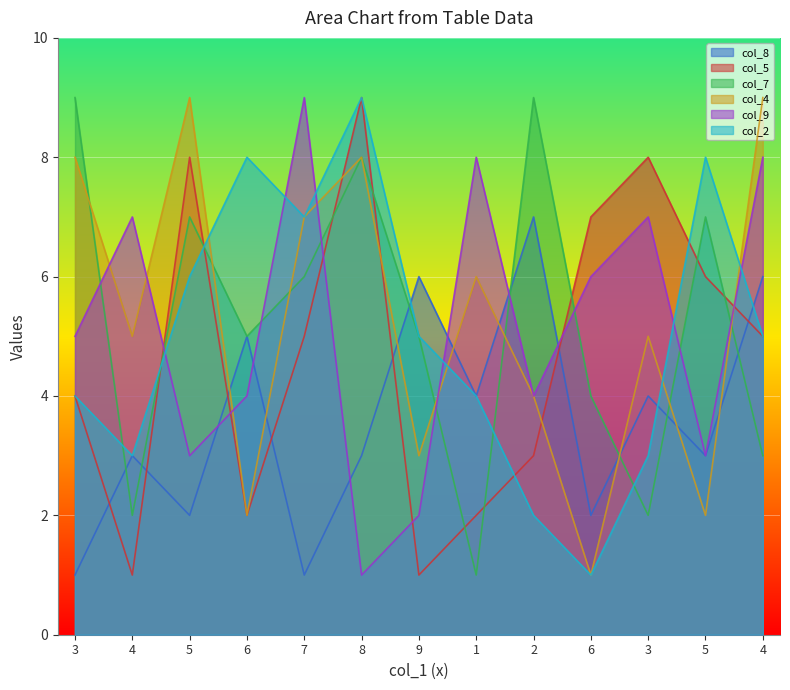

What value does the col_4 series have at 5?

2